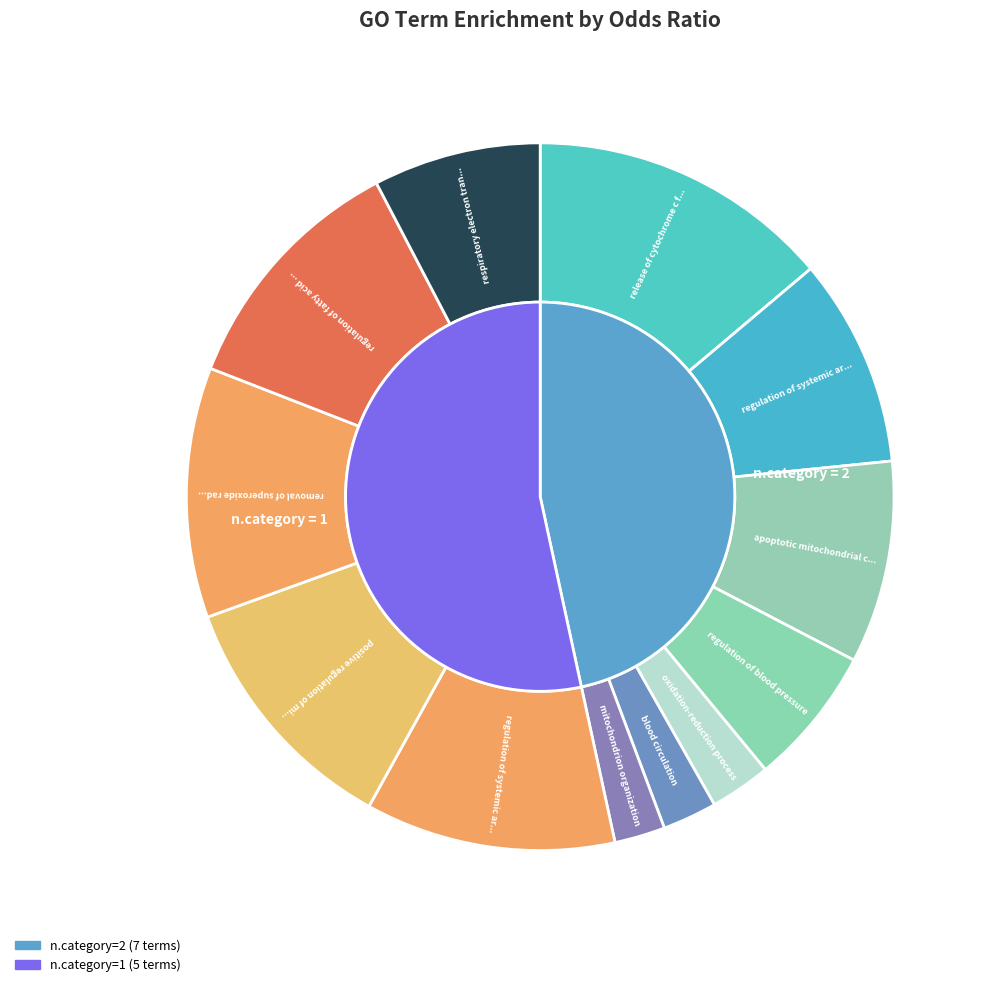

True or false: release of cytochrome c from mitochondria accounts for 14% of the total.

True